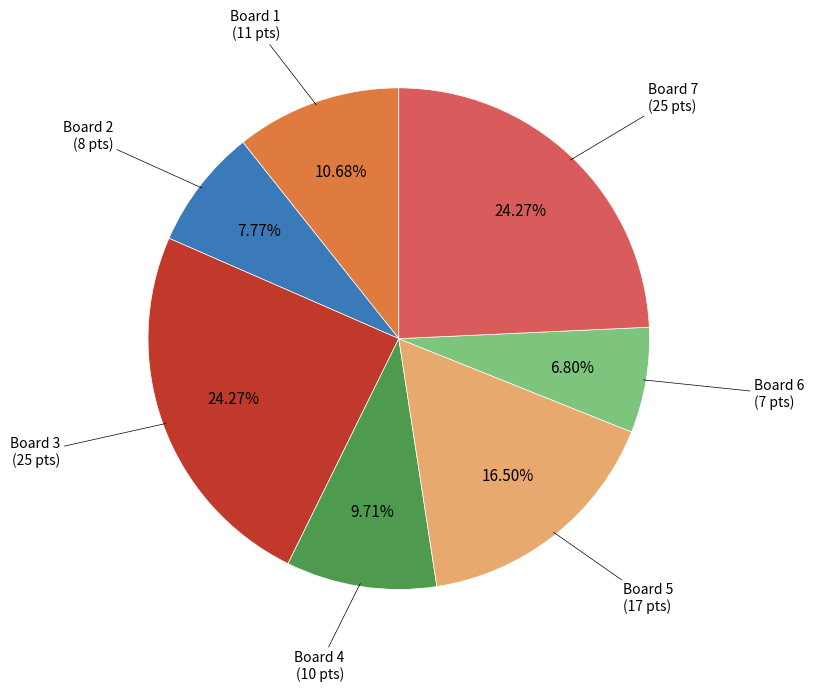

Does any single category account for the majority?

No